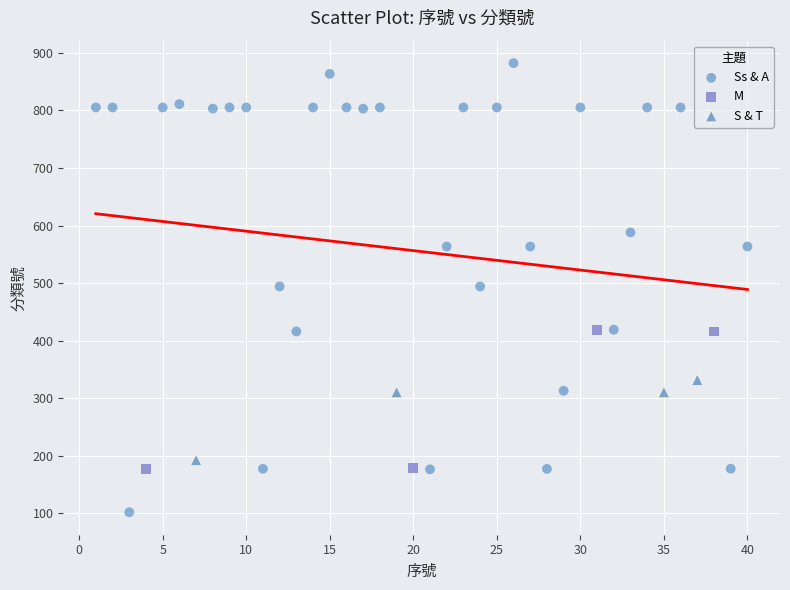

Which series contains the lowest Y value?

Ss & A